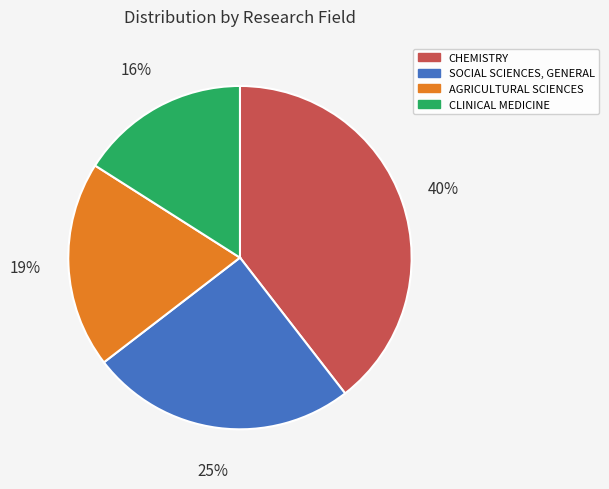

What percentage is the CLINICAL MEDICINE slice, to the nearest percent?

16%